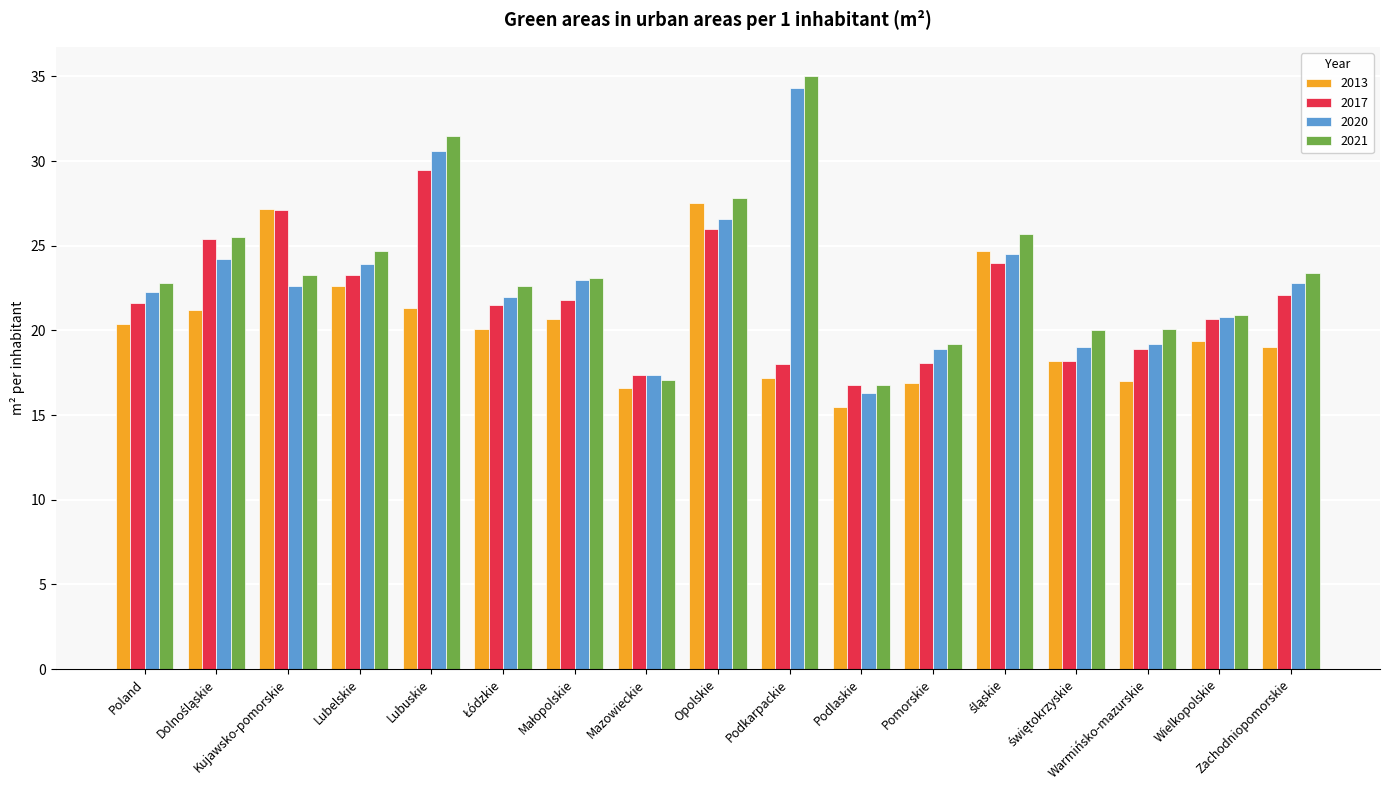

The 2021 series shows 46.3 at Podkarpackie. True or false?

False